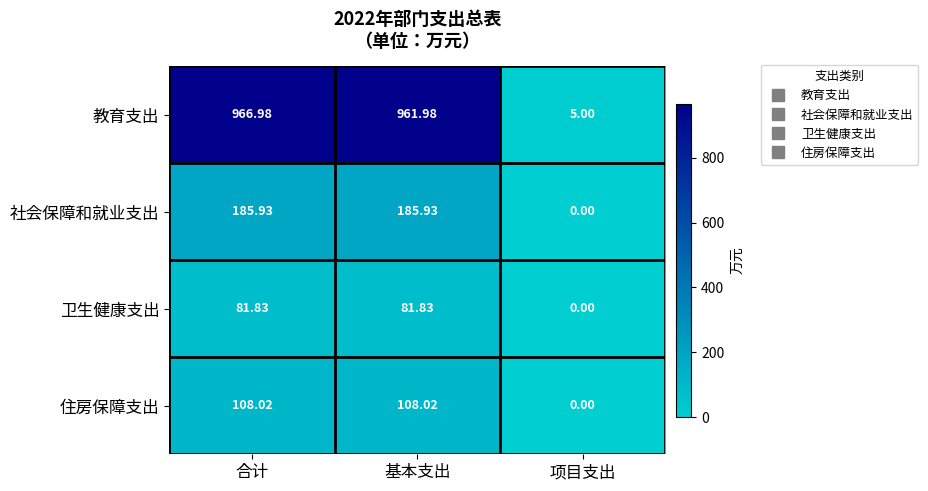

Where does the 教育支出 series first go above 961?

合计